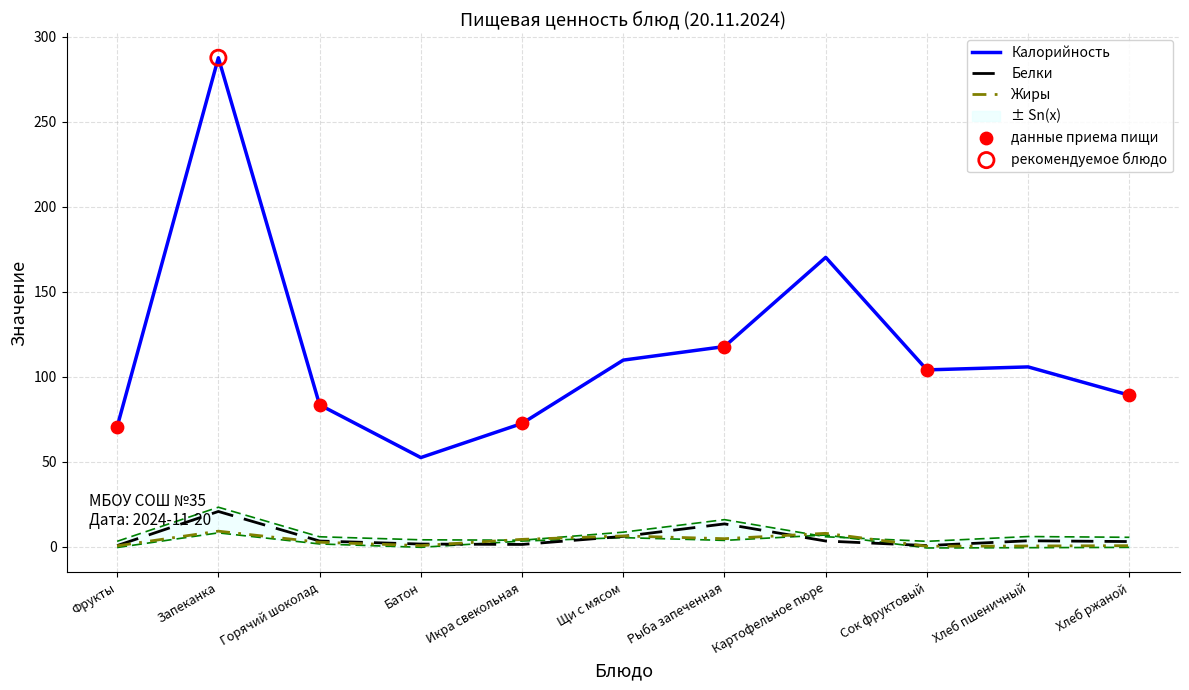

Which series has the largest Y range (max minus min)?

Калорийность